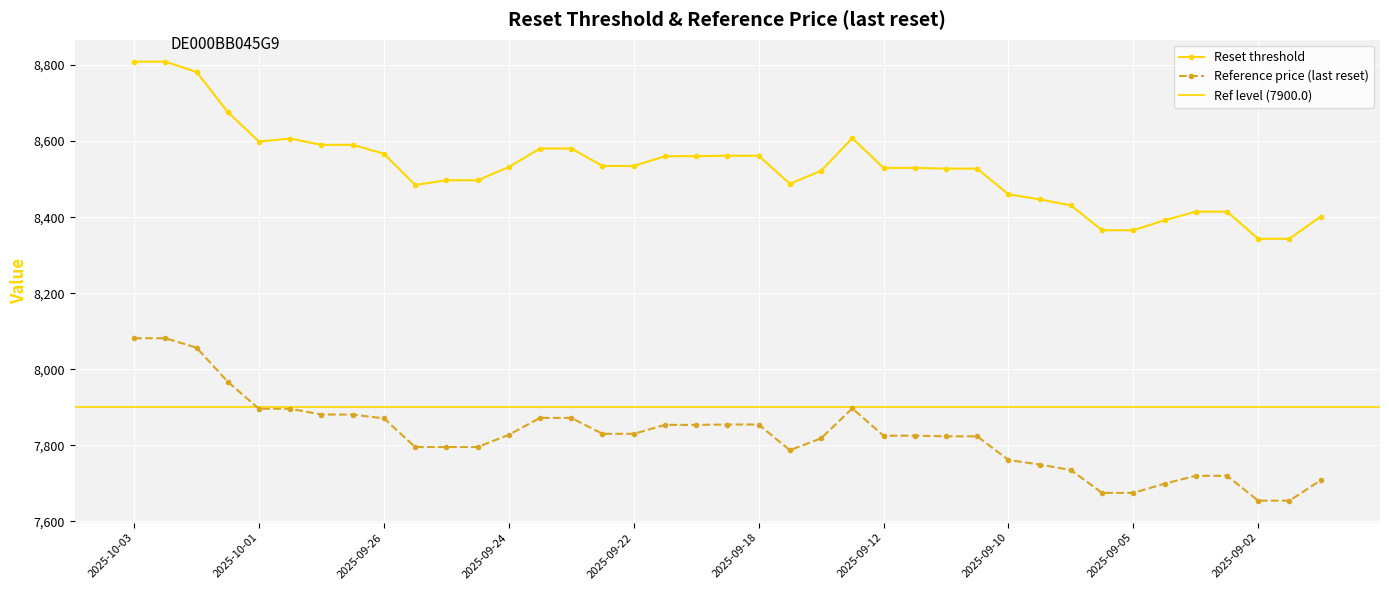

What is the total value across all series at 2025-09-29 17:46?

16471.0